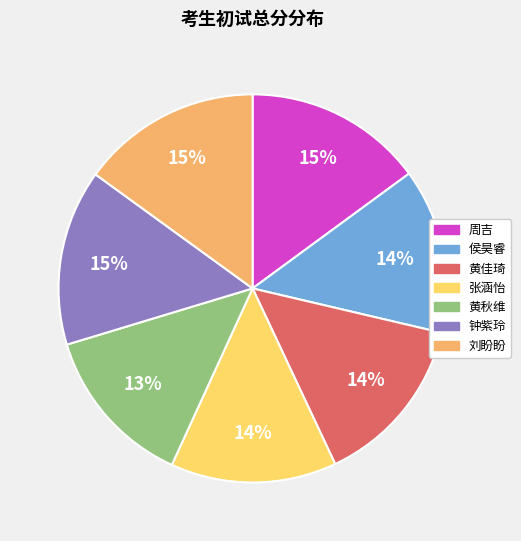

Approximately how many times larger is the value at 侯昊睿 compared to 张涵怡?

1.0